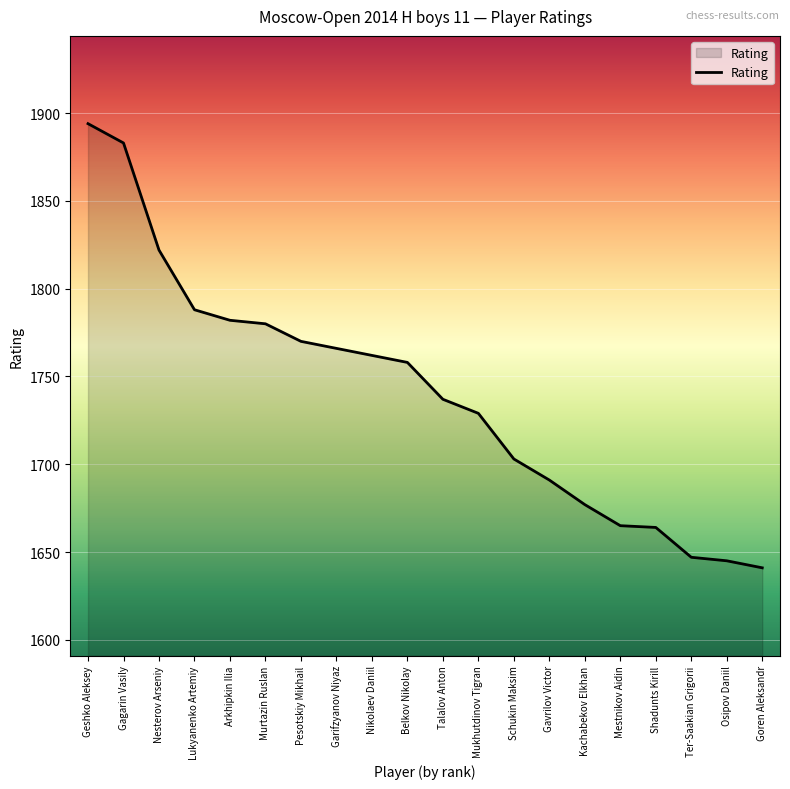

Is it true that the value at Schukin Maksim is 2531?

False